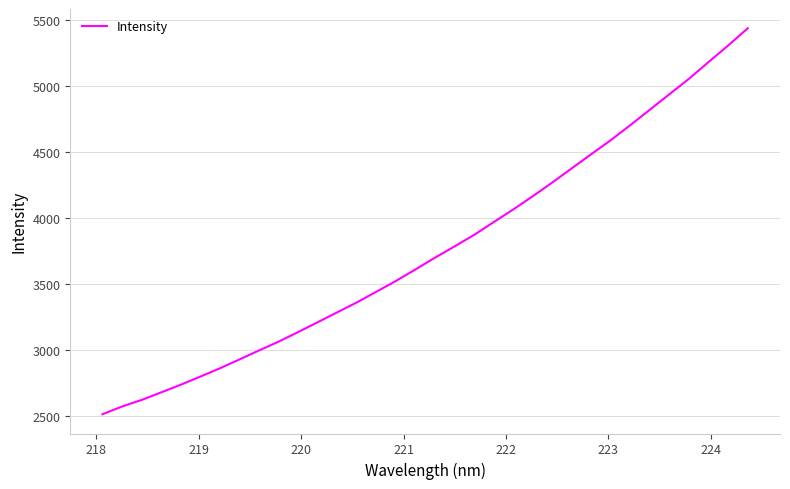

True or false: the data has more than 1 interior local peaks.

False